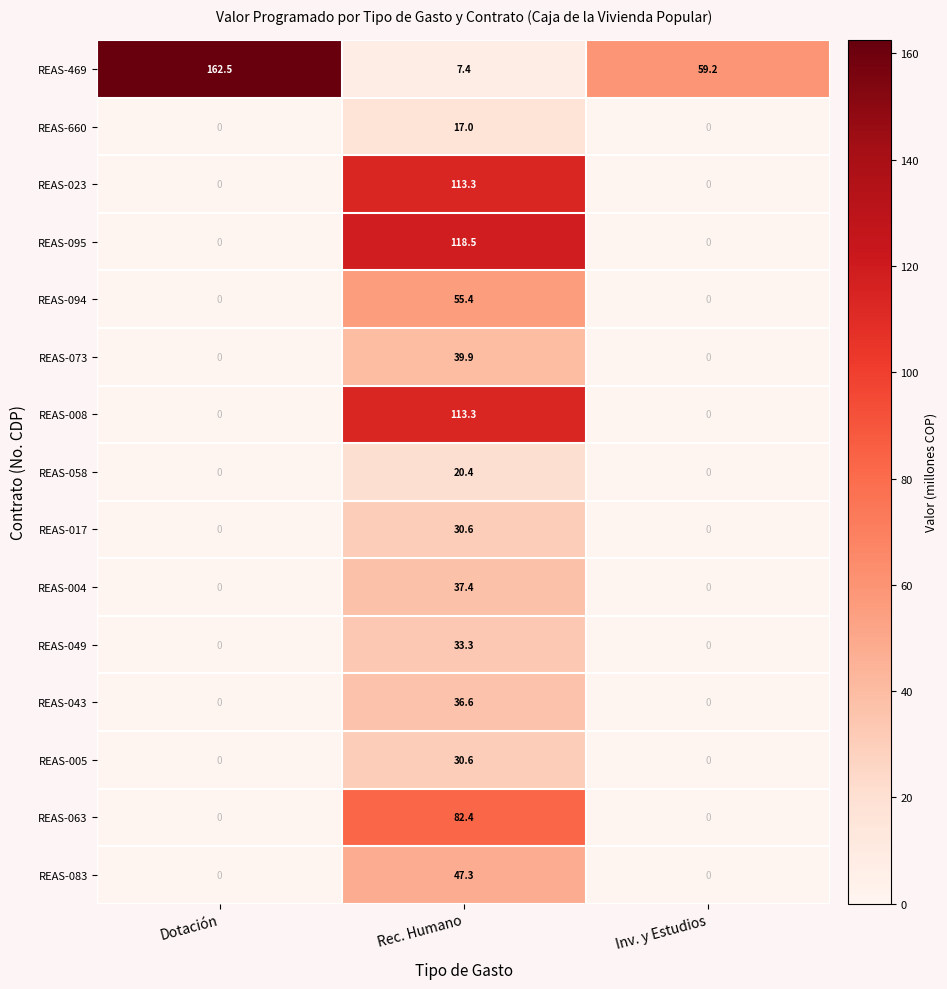

What is the maximum value for REAS-049?

33.3